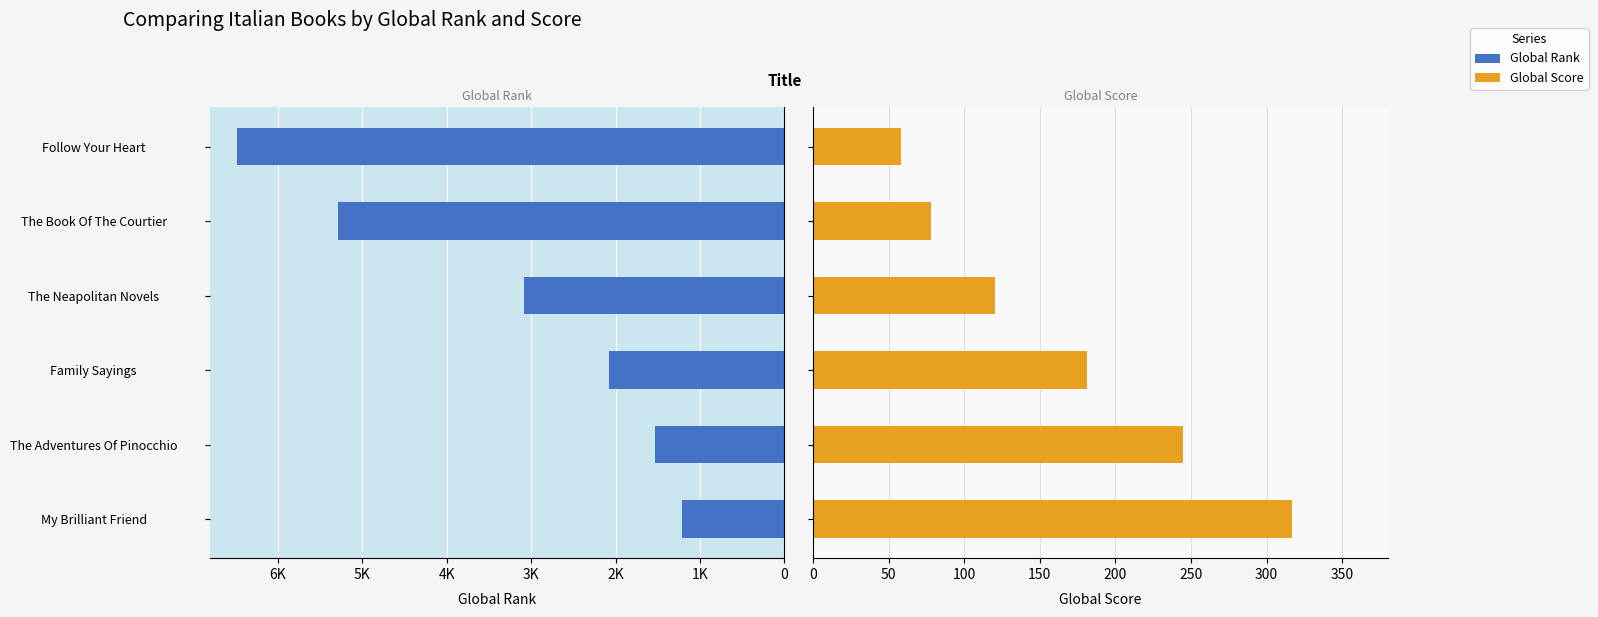

Is it true that Global Rank equals 2053 at The Adventures Of Pinocchio?

False